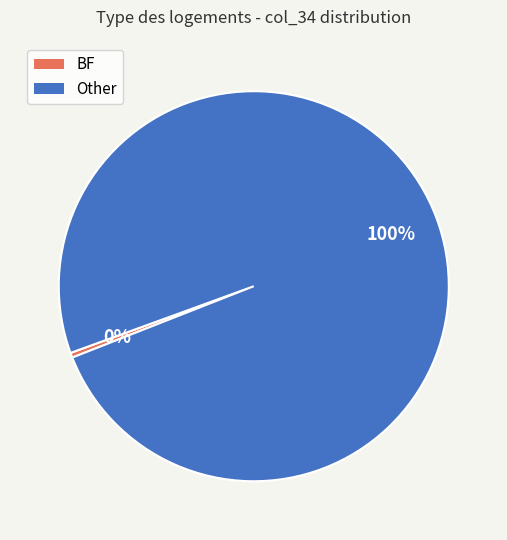

Which category has the smallest portion of the pie?

BF